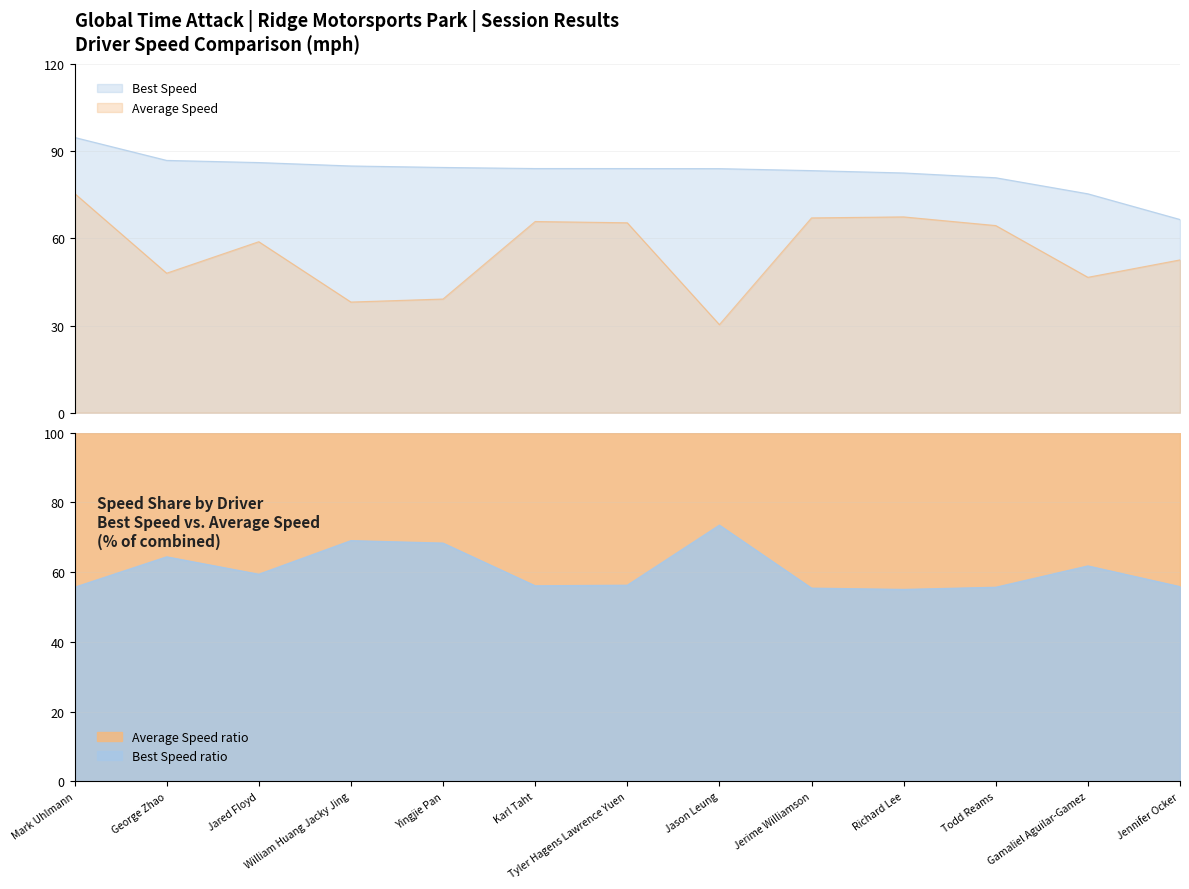

Where is Best Lap time nearest to the value 80?

Todd Reams